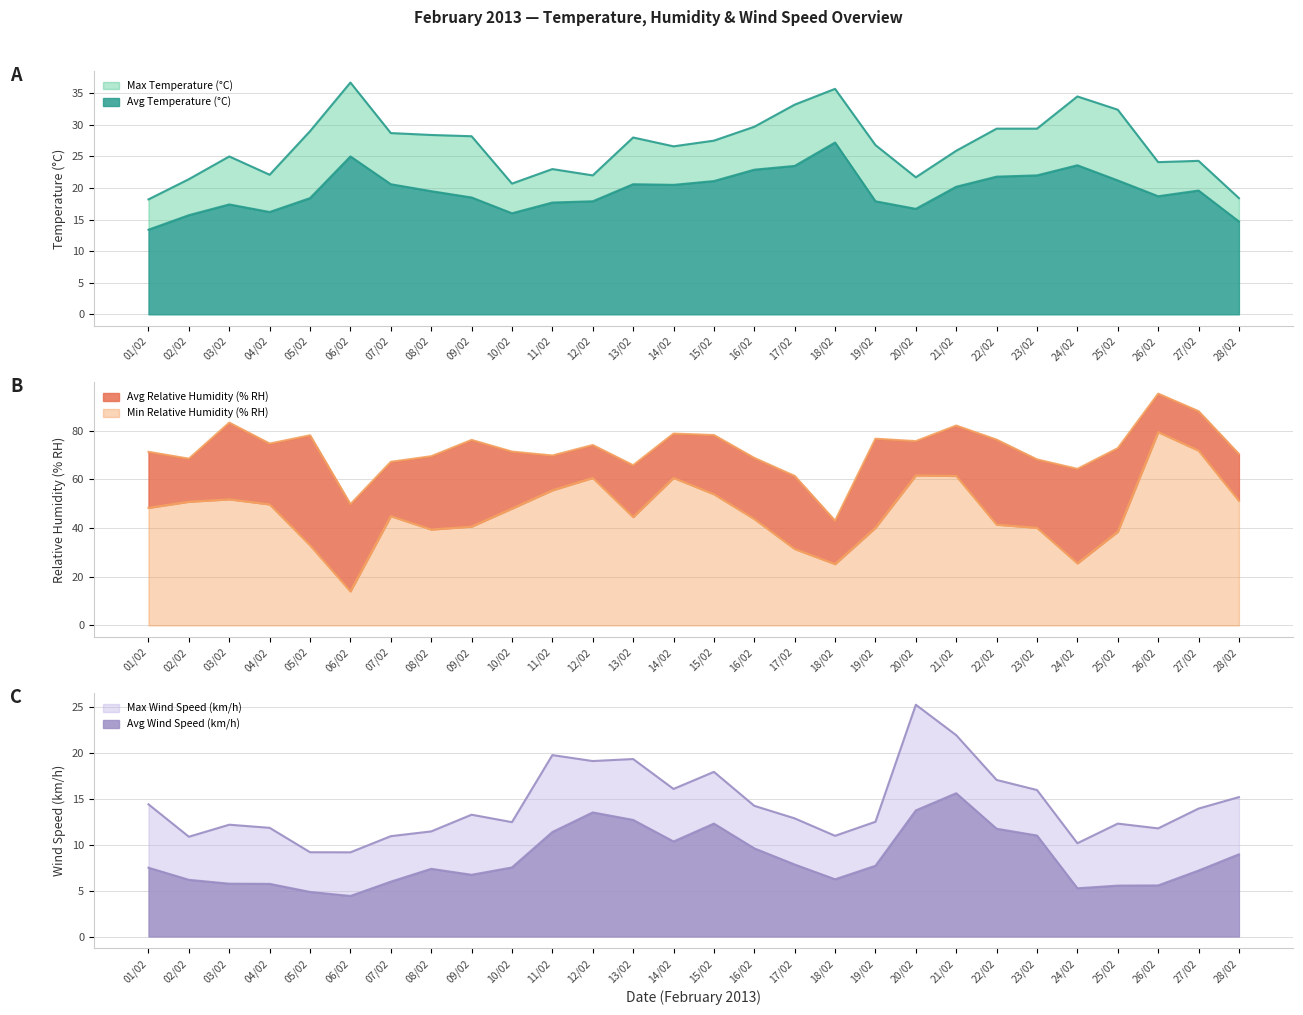

The value of Max Wind Speed (km/h) at 24/02 is 2.8. True or false?

False